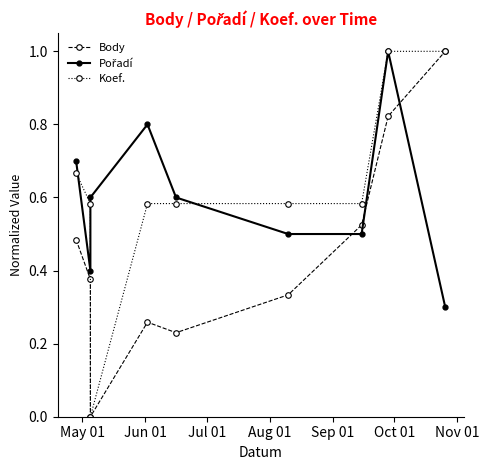

What is the value of the Body point at the 4th from the left?

0.3